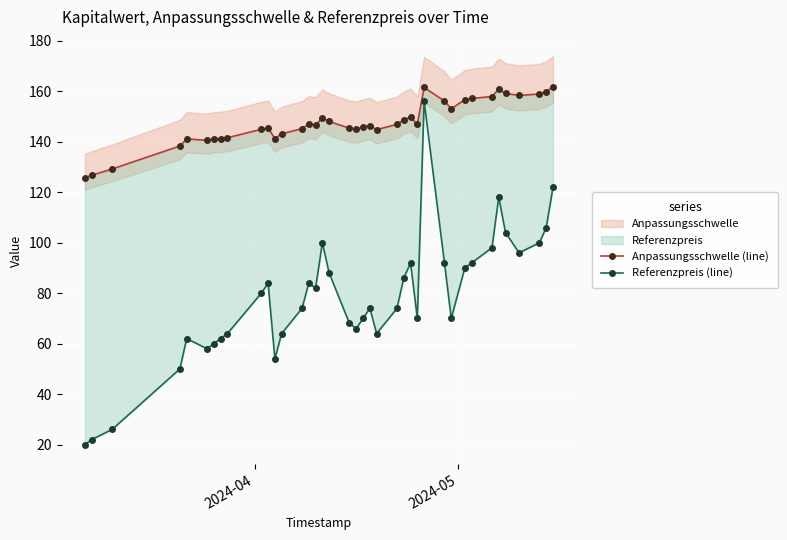

Does the chart display data point markers on the line(s)?

Yes